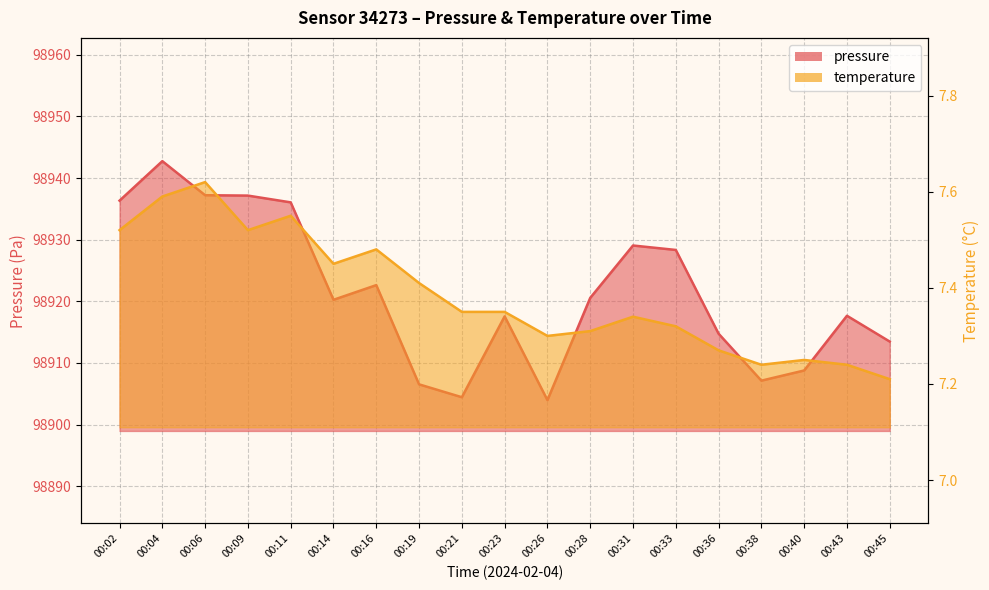

What is the sum of all temperature values?

140.3